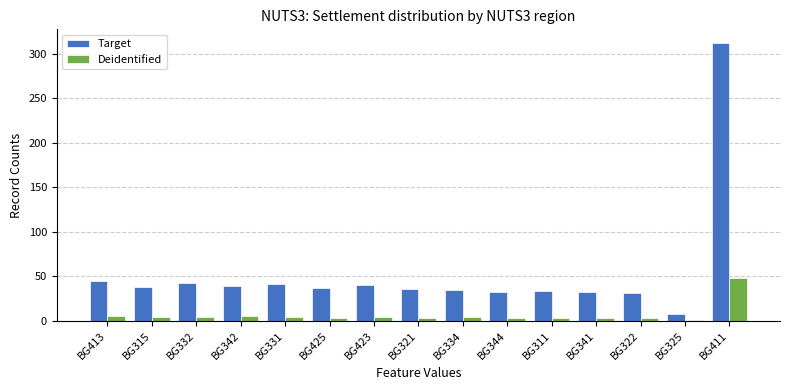

At which category is the sum across all series the highest?

BG411